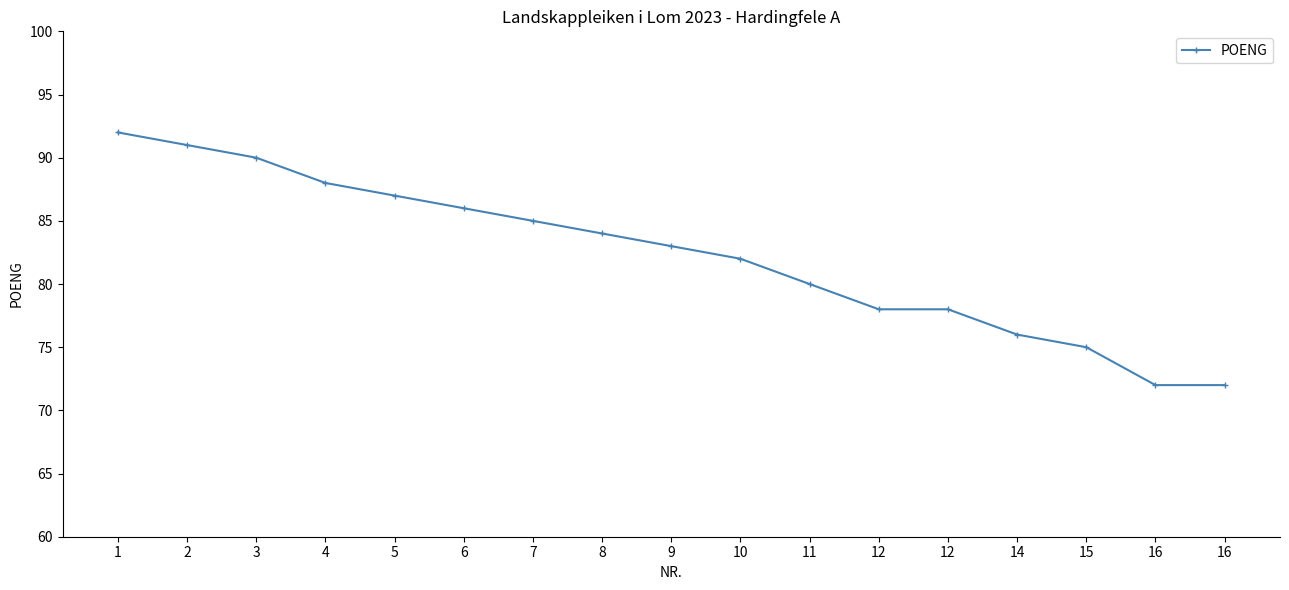

True or false: the data has more than 1 interior local peaks.

False